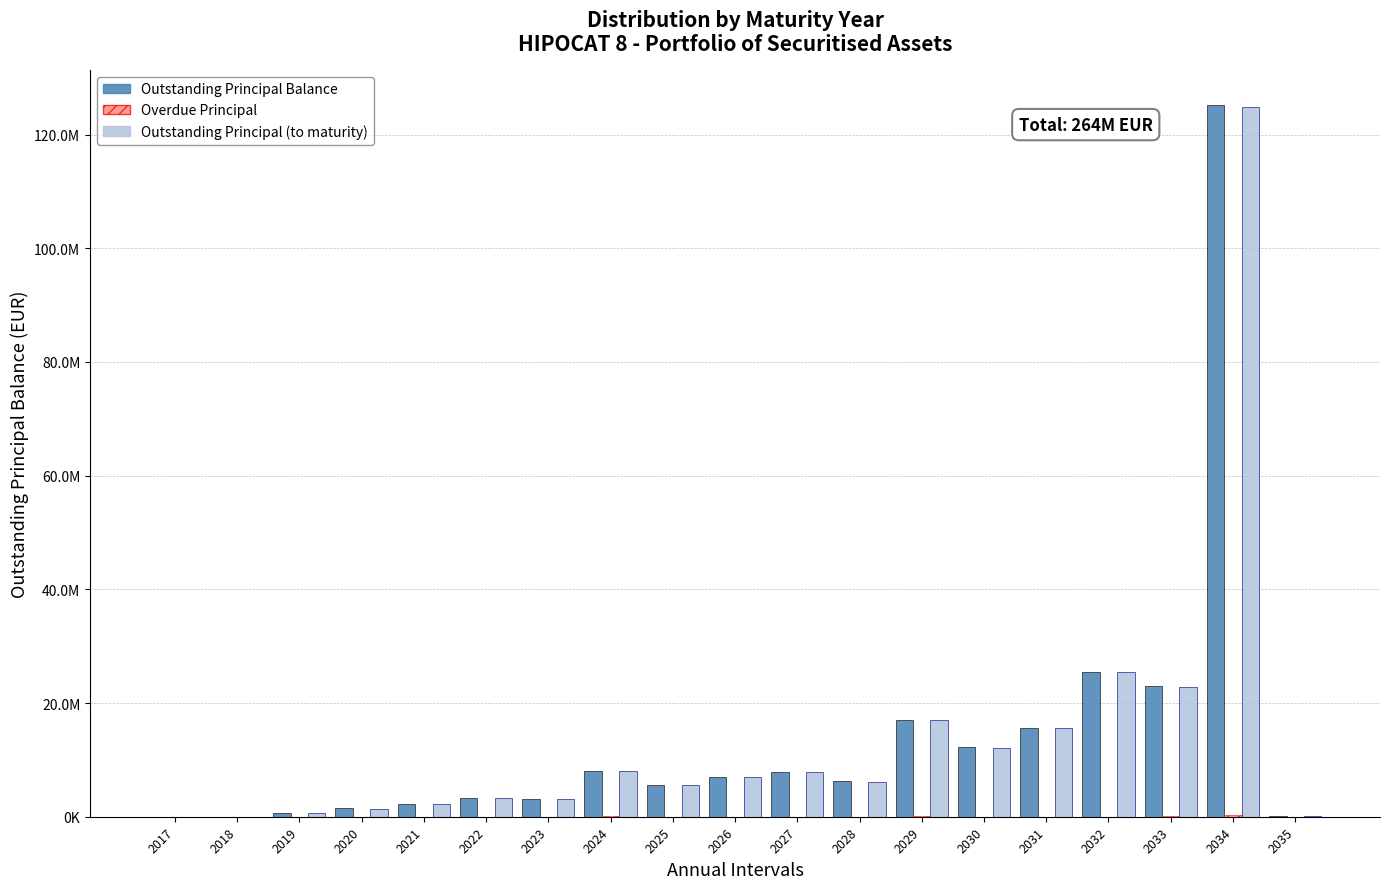

List the labels in order of Overdue Principal value, largest first.

2034, 2029, 2024, 2033, 2019, 2022, 2031, 2032, 2027, 2030, 2028, 2026, 2025, 2020, 2023, 2021, 2018, 2017, 2035